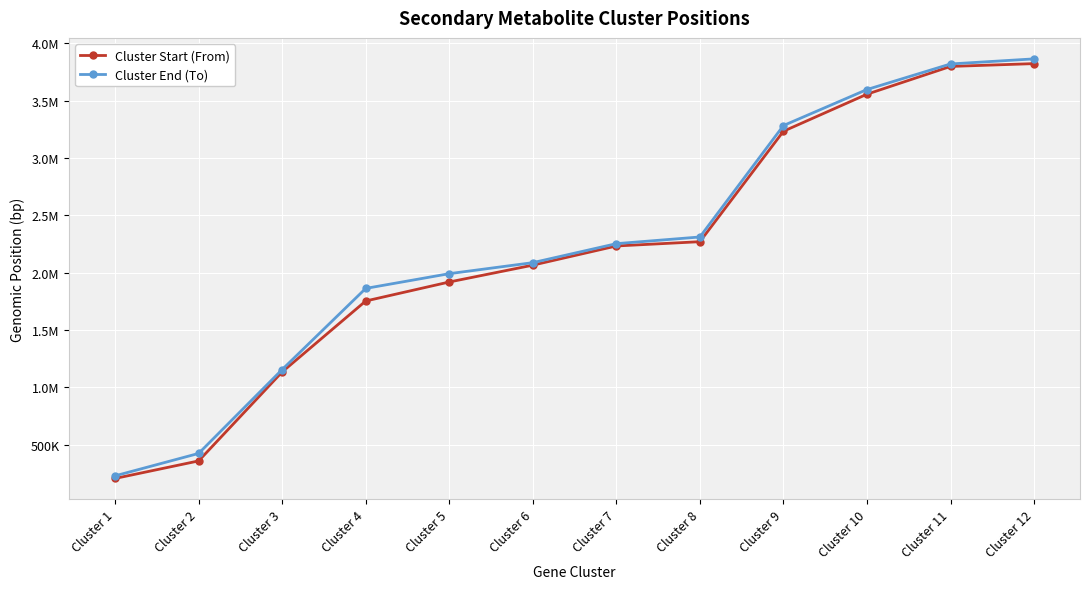

Rank the categories by Cluster End (To) value from lowest to highest.

Cluster 1, Cluster 2, Cluster 3, Cluster 4, Cluster 5, Cluster 6, Cluster 7, Cluster 8, Cluster 9, Cluster 10, Cluster 11, Cluster 12